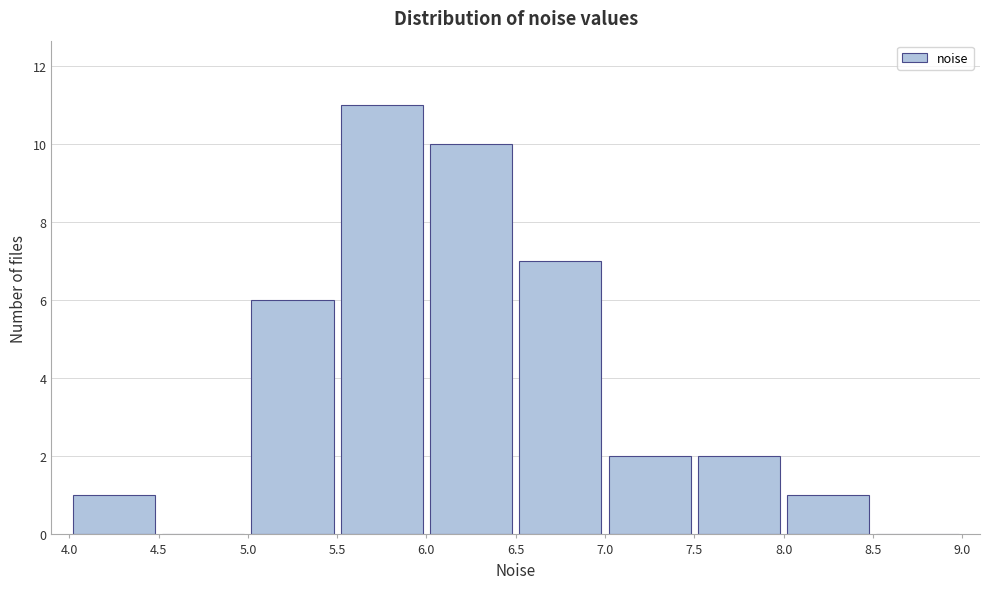

Reading left to right, transcribe this chart: for each bar, give the range it covers on the x-axis and its height. The values are not printed on the chart, so give them approximately, as read against the axis.

4.0 to 4.5: 1
4.5 to 5.0: 0
5.0 to 5.5: 6
5.5 to 6.0: 11
6.0 to 6.5: 10
6.5 to 7.0: 7
7.0 to 7.5: 2
7.5 to 8.0: 2
8.0 to 8.5: 1
8.5 to 9.0: 0